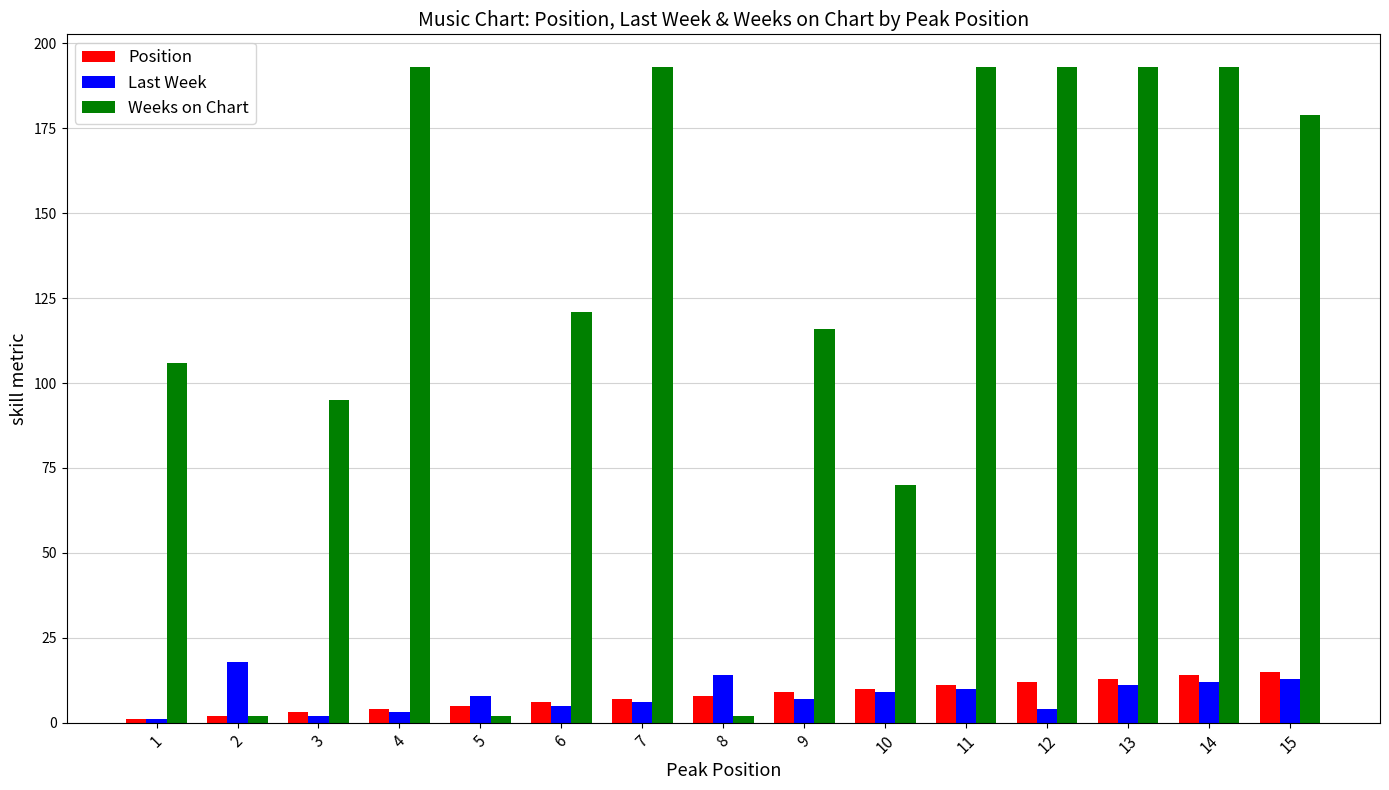

At 15, list the series in order from largest to smallest.

Weeks on Chart, Position, Last Week